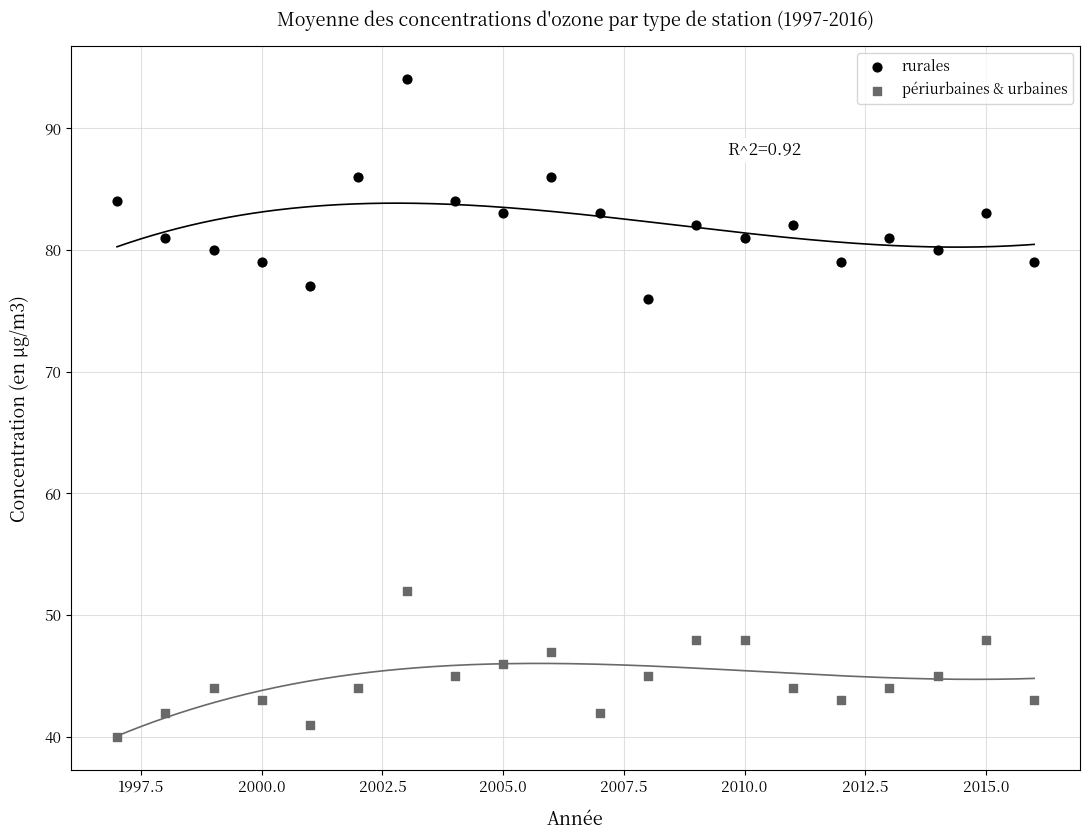

Which series has the largest Y range (max minus min)?

rurales